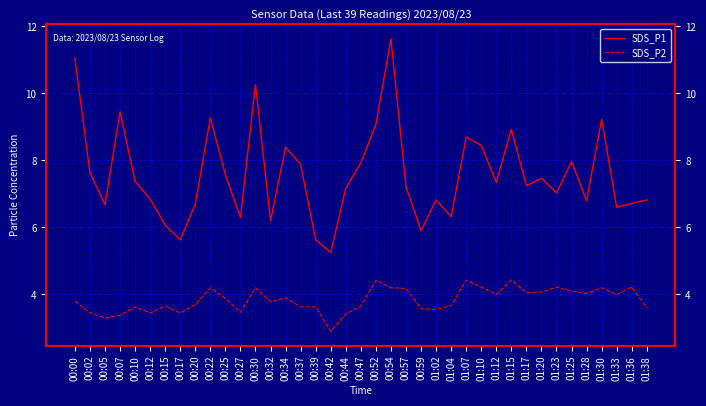

Reading right to left, list all the values displayed in this chart.

SDS_P1: 6.8	6.7	6.6	9.2	6.8	8.0	7.0	7.5	7.2	8.9	7.3	8.4	8.7	6.3	6.8	5.9	7.2	11.6	9.1	7.9	7.2	5.2	5.6	7.9	8.4	6.2	10.3	6.3	7.6	9.3	6.7	5.6	6.1	6.8	7.4	9.4	6.7	7.6	11.1
SDS_P2: 3.6	4.2	4.0	4.2	4.0	4.1	4.2	4.1	4.0	4.4	4.0	4.2	4.4	3.7	3.5	3.6	4.2	4.2	4.4	3.6	3.4	2.9	3.6	3.6	3.9	3.8	4.2	3.5	3.9	4.2	3.7	3.5	3.6	3.5	3.6	3.4	3.3	3.5	3.8